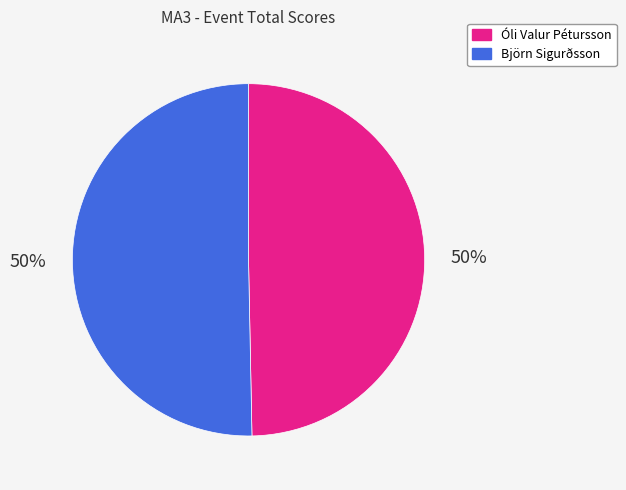

The Björn Sigurðsson slice represents 50% of the pie. True or false?

True